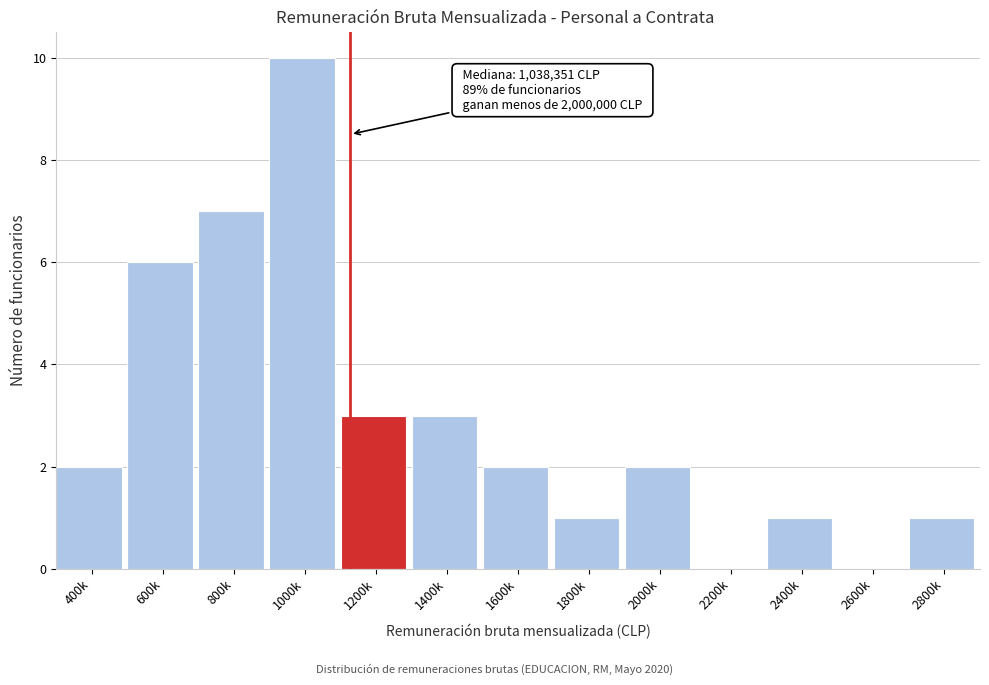

Reading left to right, what are all the values shown in this chart?

400k=2	600k=6	800k=7	1000k=10	1200k=3	1400k=3	1600k=2	1800k=1	2000k=2	2200k=0	2400k=1	2600k=0	2800k=1